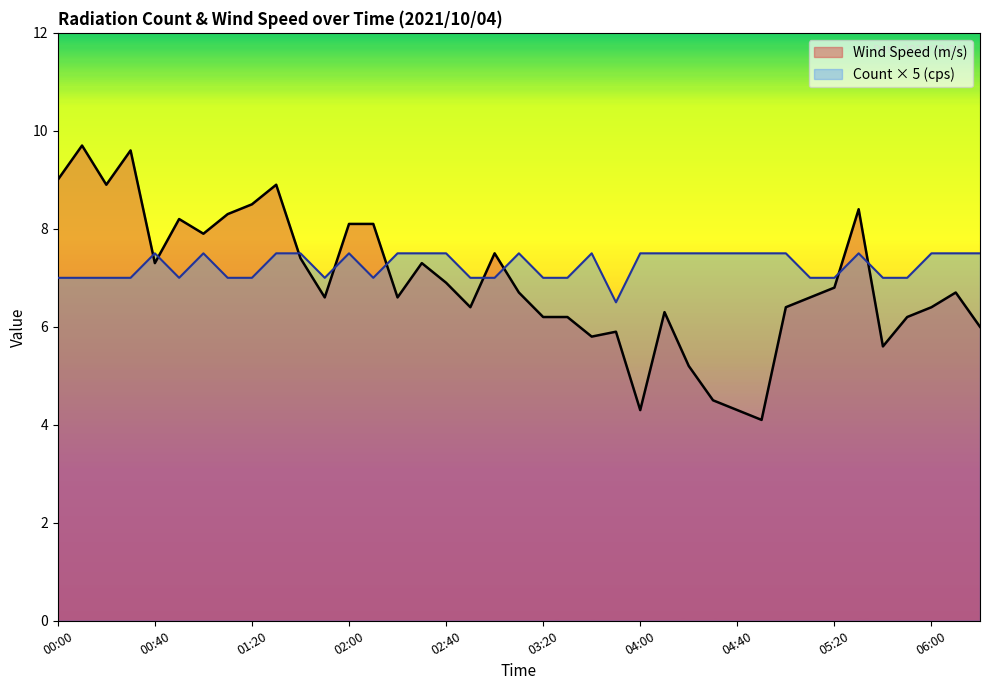

What is the difference between the maximum and minimum values in the Wind Speed (m/s) series?

5.6